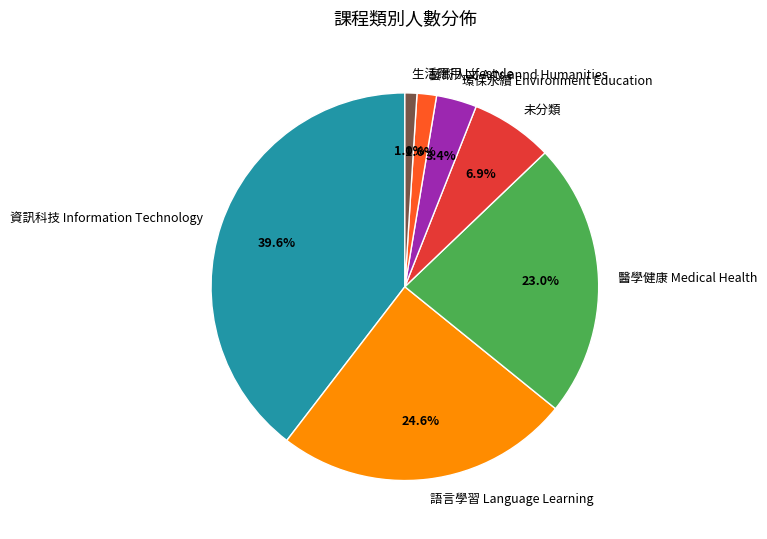

What is the smallest slice in the pie chart?

生活應用 Lifestyle